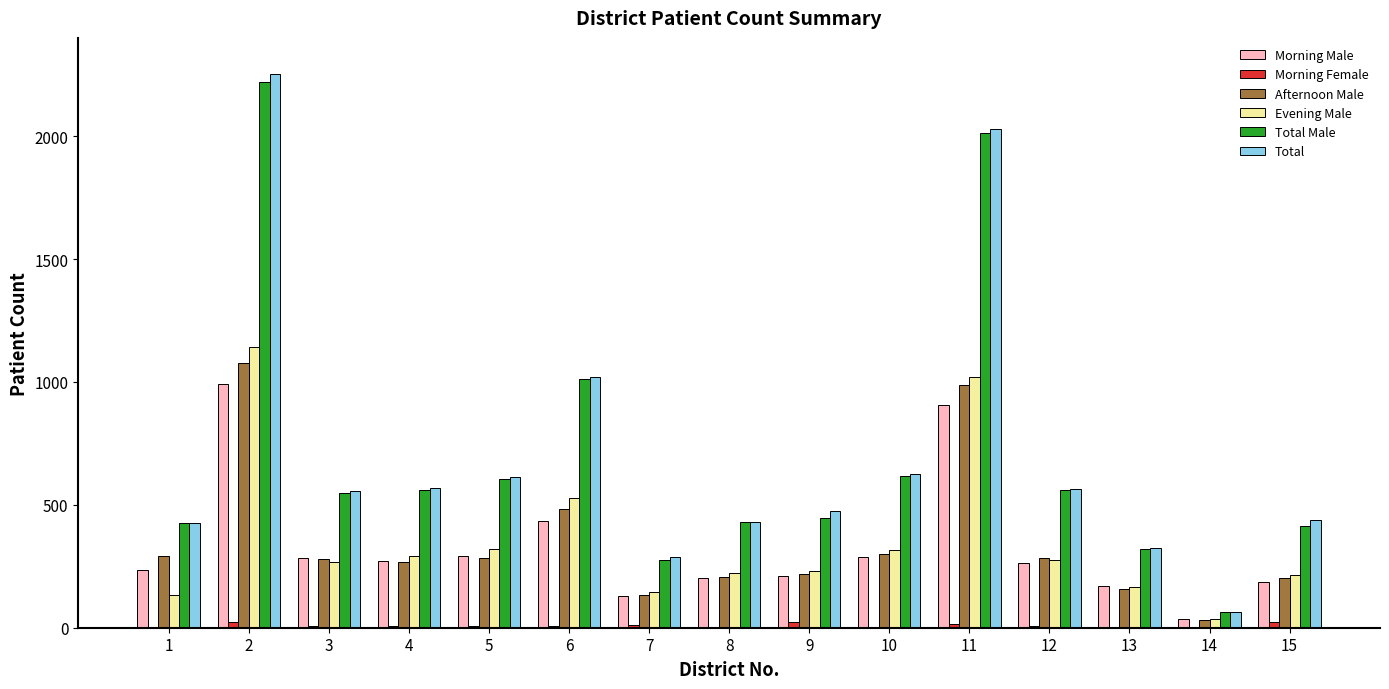

How many data points does each series have?

15